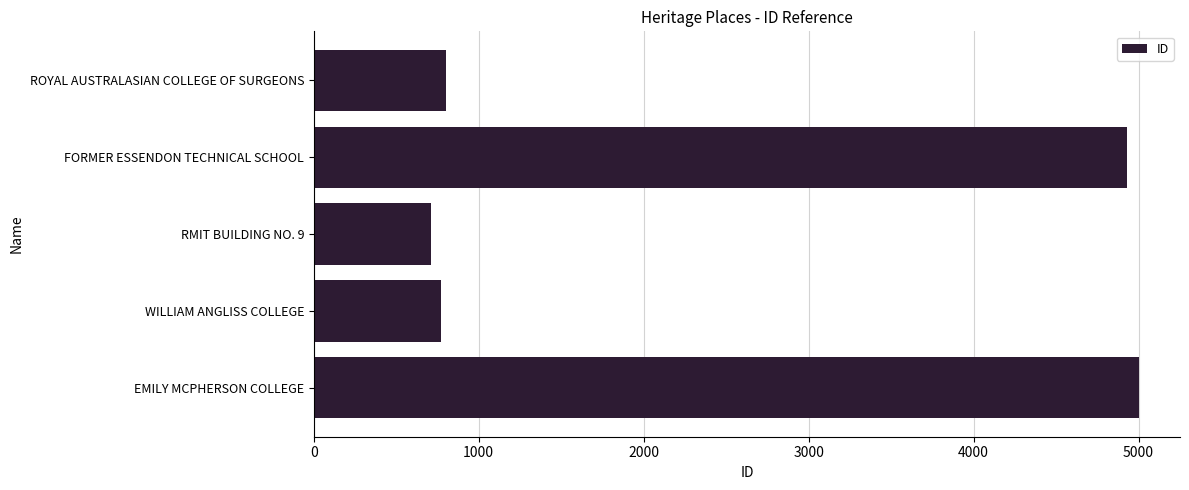

Are the bars horizontal?

Yes